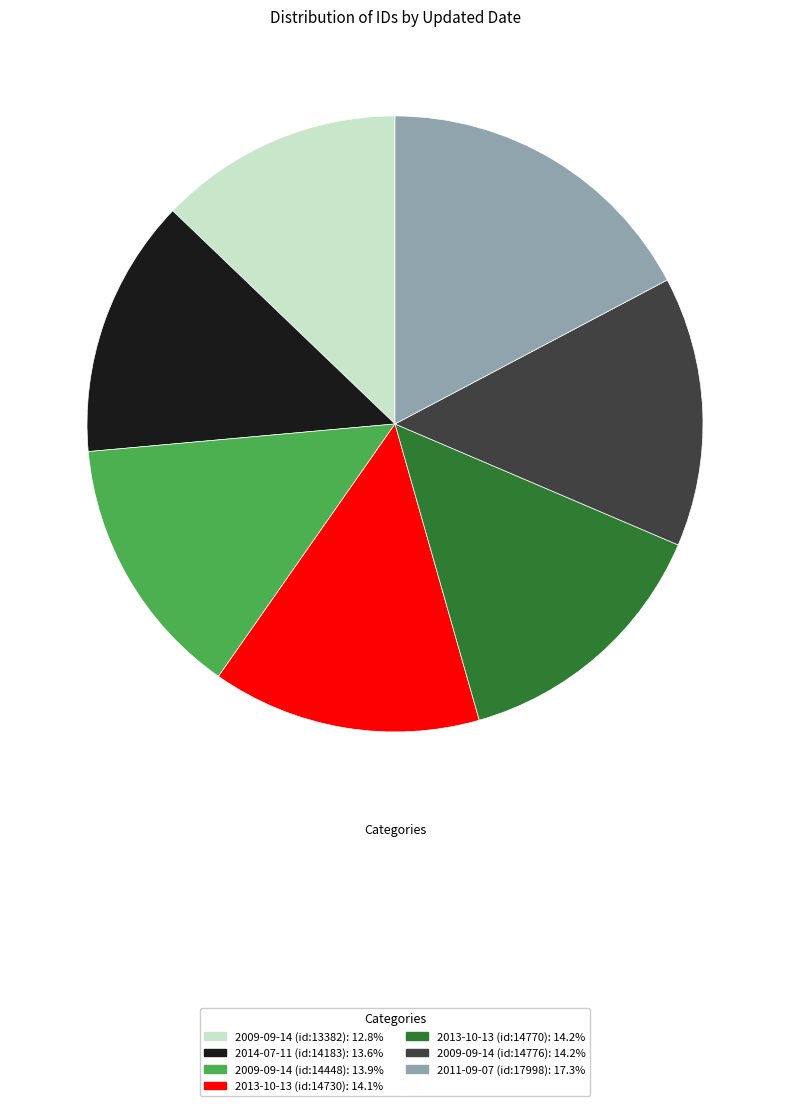

Does any single category account for the majority?

No